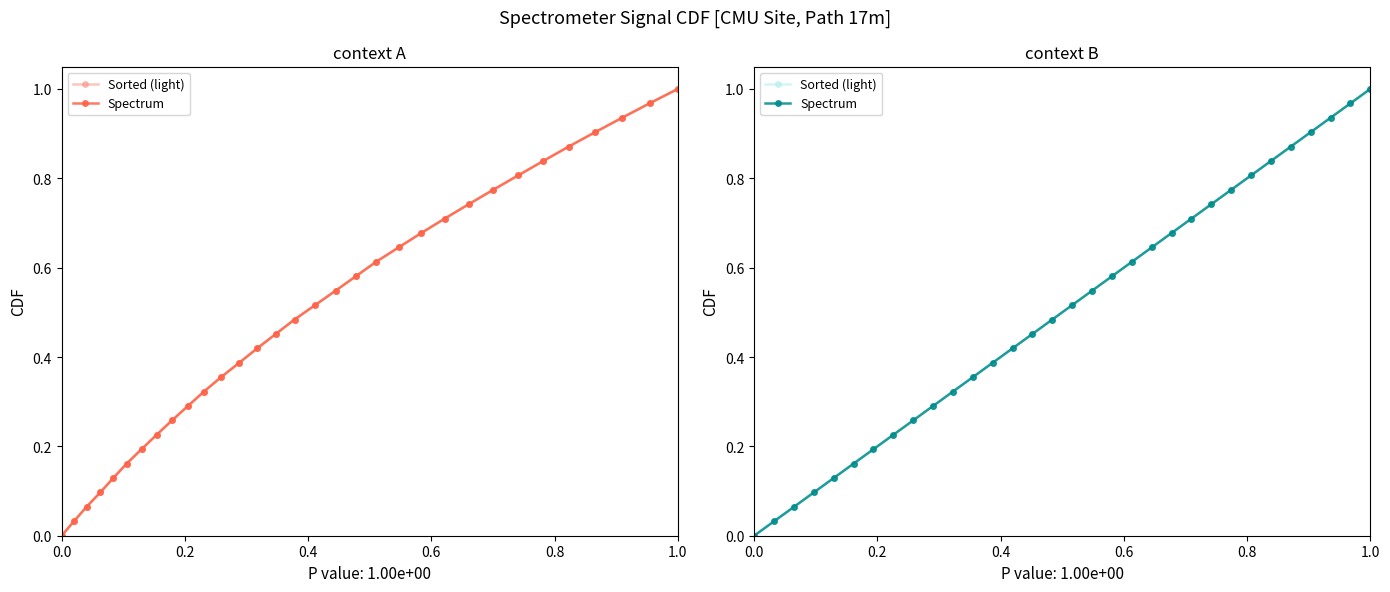

What is the difference between the maximum and minimum values in the Spectrum series?

1.0